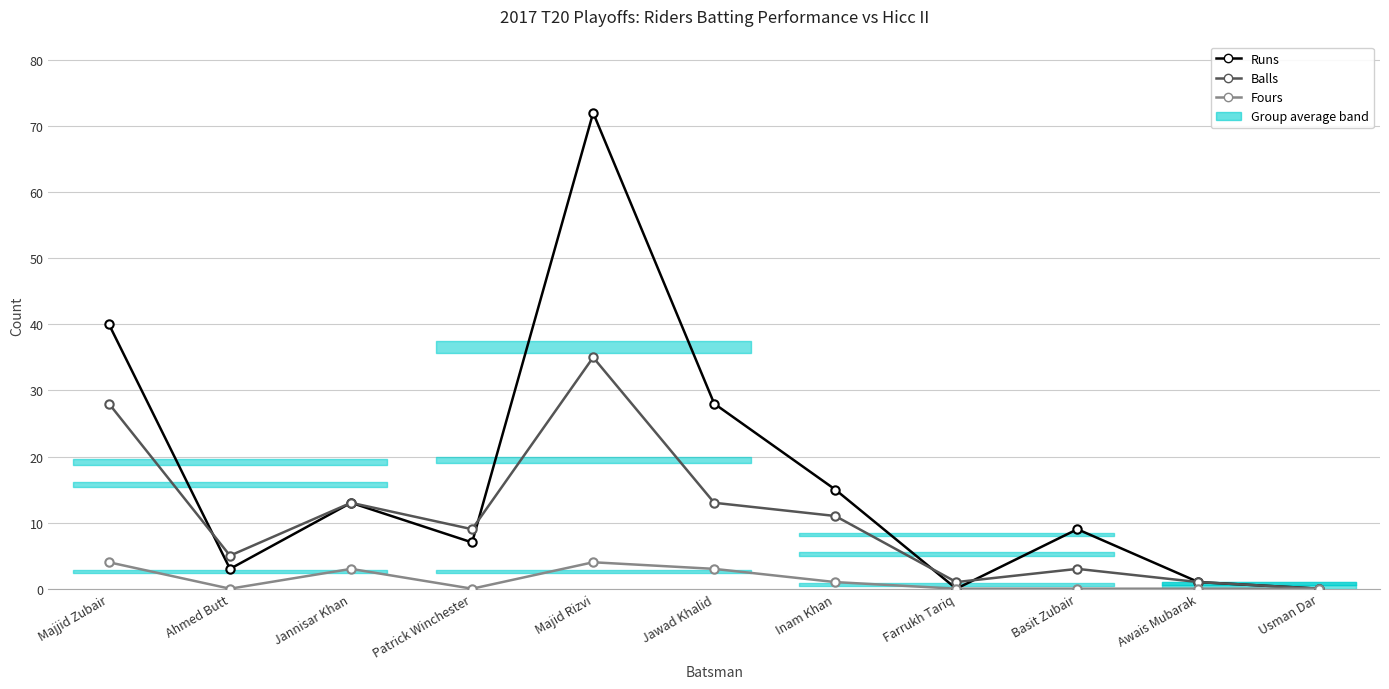

The value of Balls at Usman Dar is -13. True or false?

False